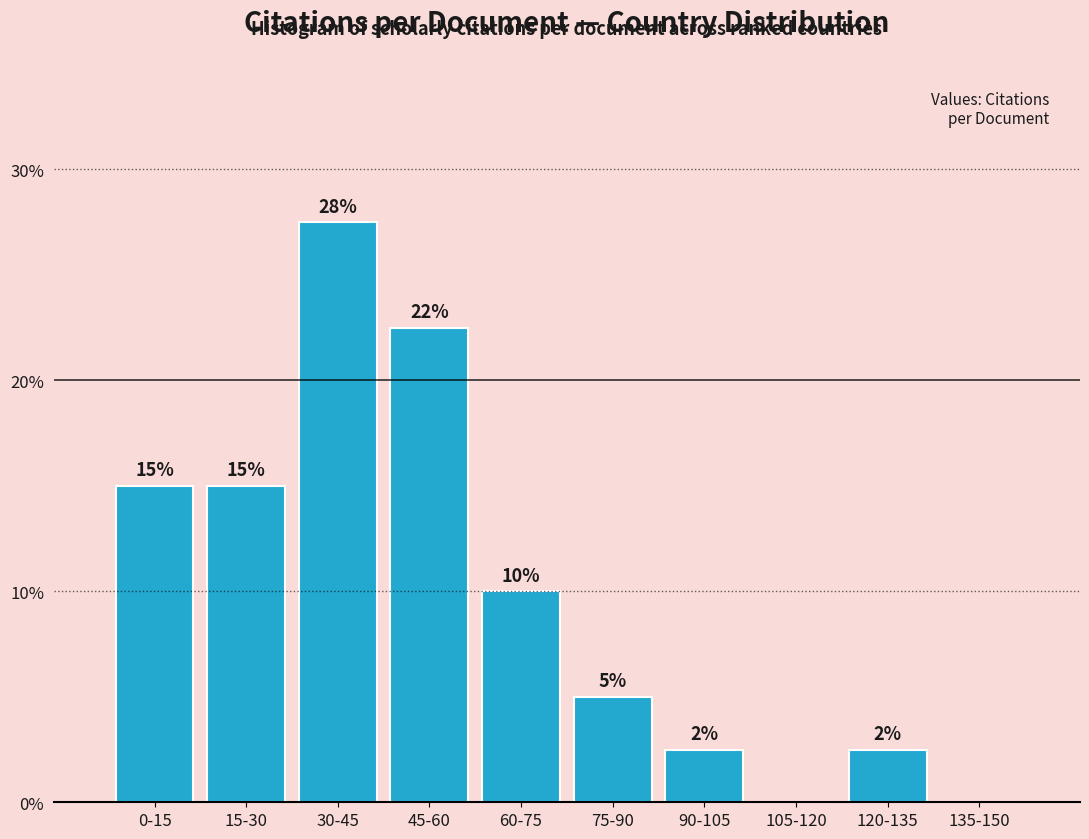

What is the greatest value displayed?

27.5